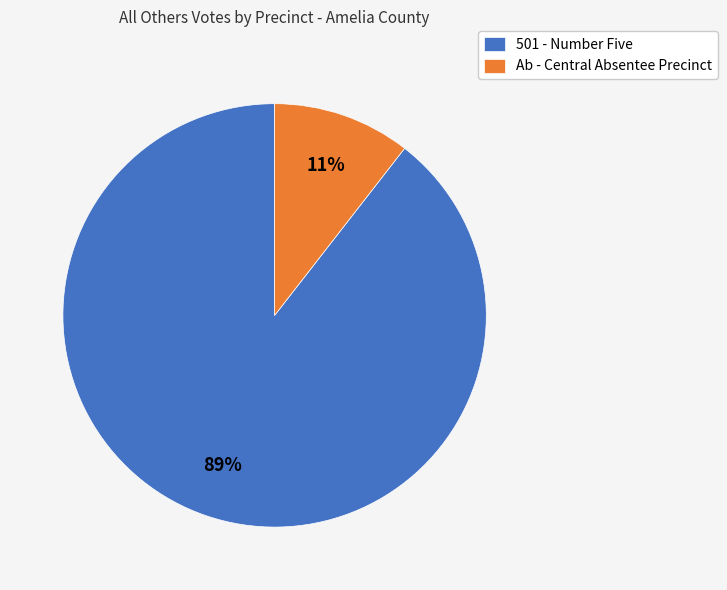

Which category has the biggest portion of the pie?

501 - Number Five